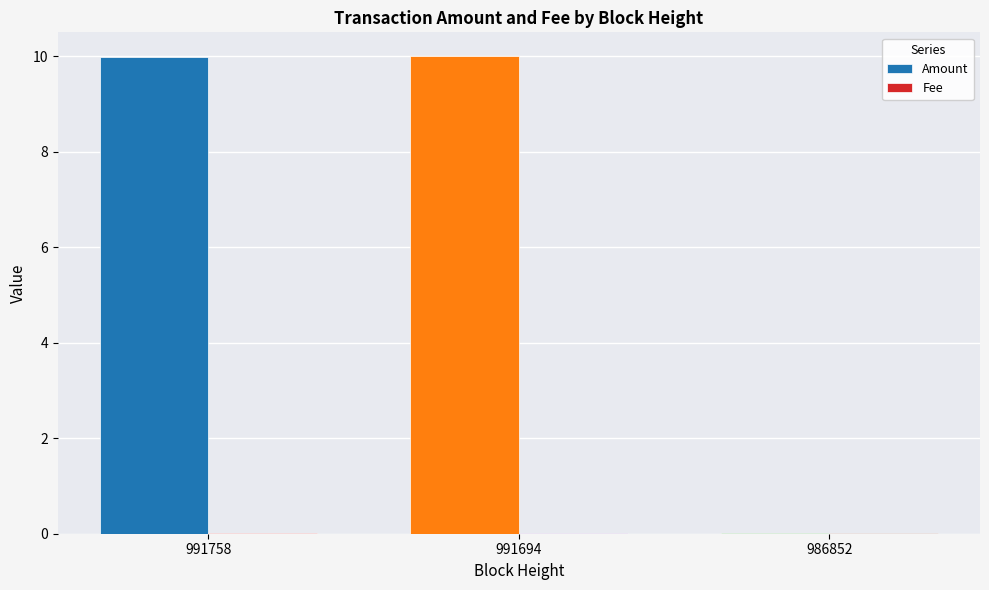

True or false: Amount has a value of 10.0 at 991758.

True